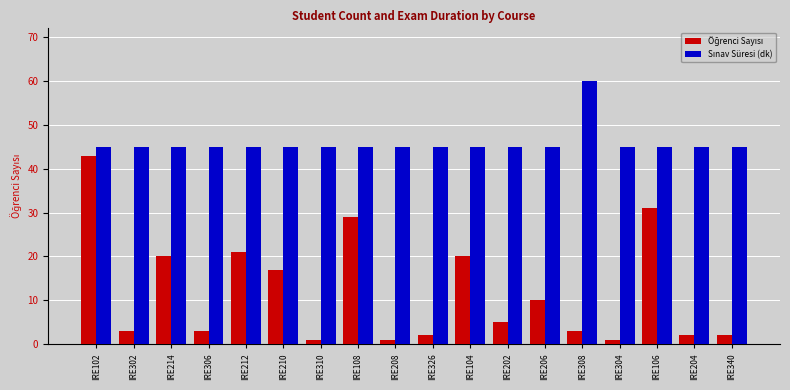

At how many categories does at least one series exceed 11?

18